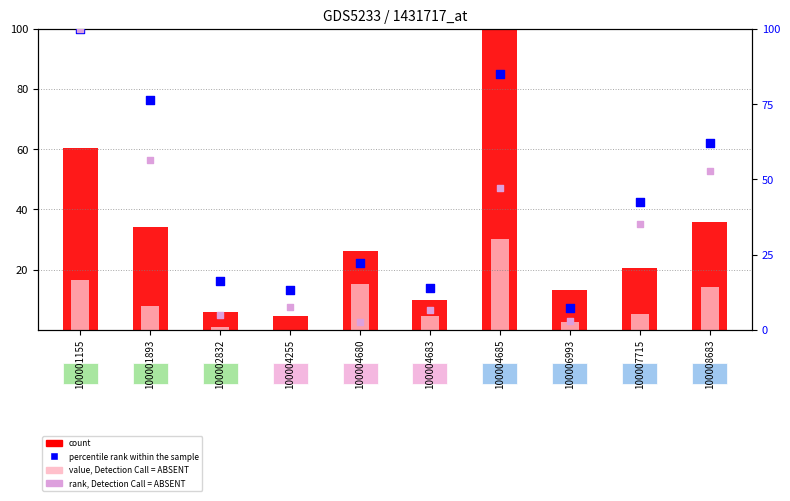

Is the value of rank, Detection Call = ABSENT at 100002832 greater than the value of value, Detection Call = ABSENT at 100008683?

No